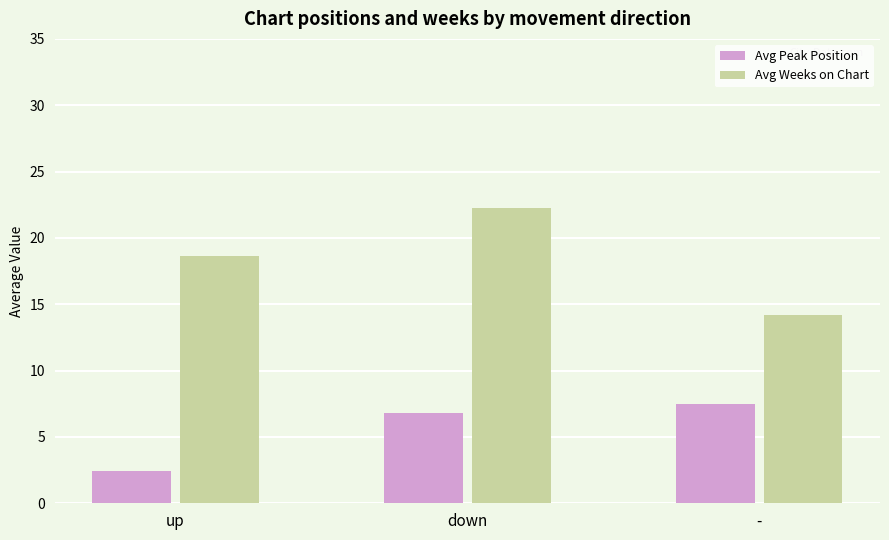

What value does the Avg Peak Position series have at down?

6.8